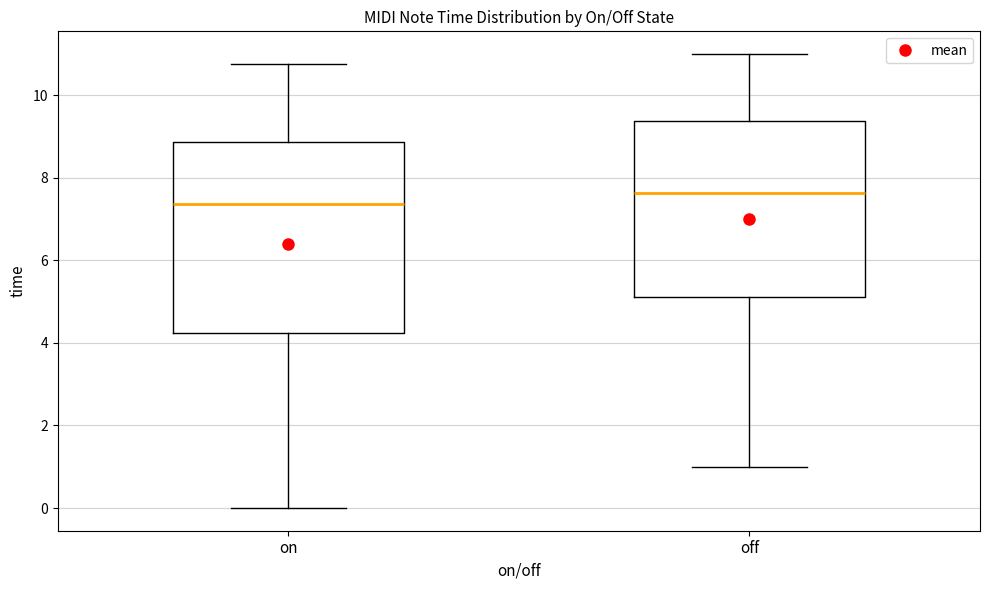

Comparing the boxes themselves (not the whiskers), which one is the tallest?

on